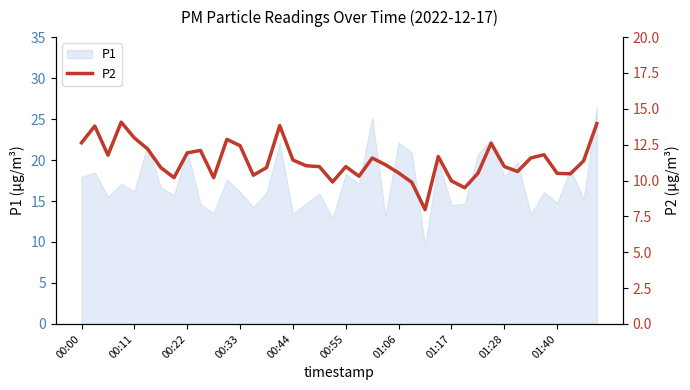

What is the minimum value for P1?

9.5